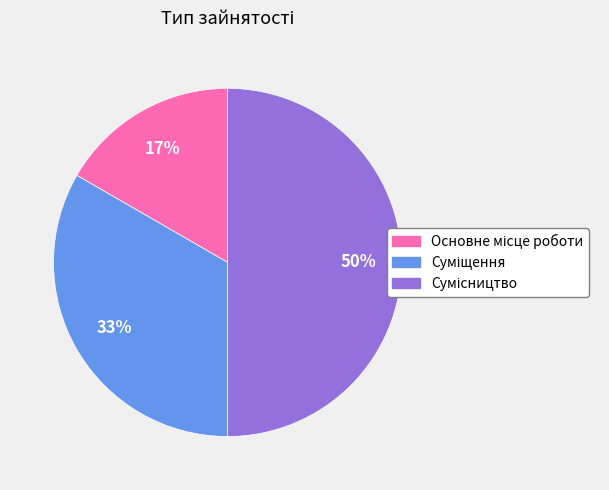

To the nearest percent, what is the average slice percentage?

33%